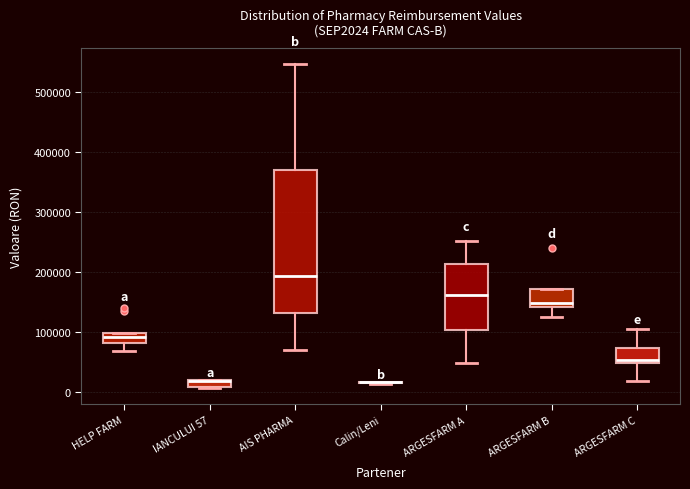

Which box is the tallest, from its lower edge to its upper edge?

AIS PHARMA